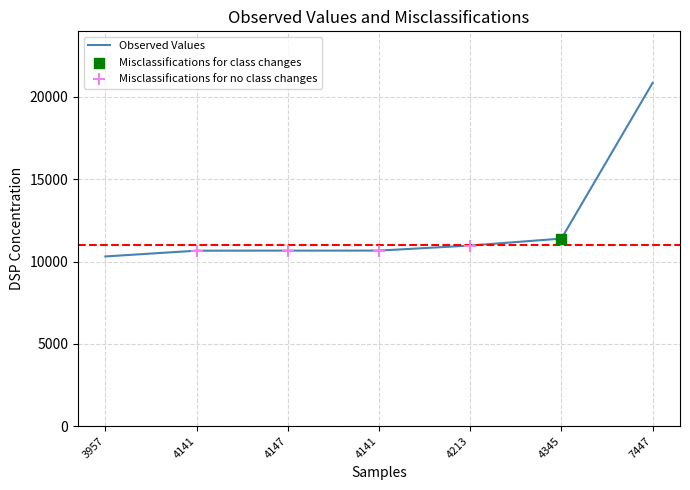

What is the change in value from 4147 to 7447?

+10194